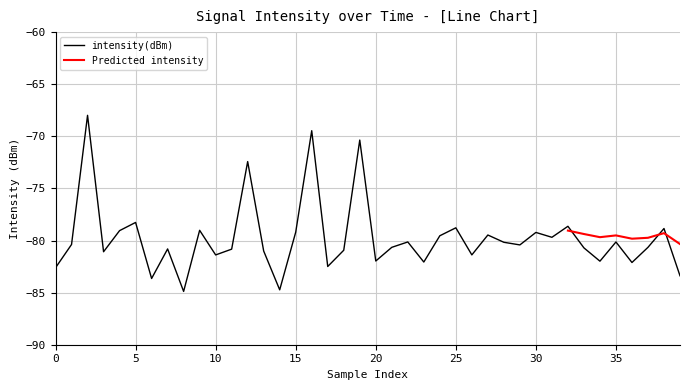

What is the label of the 27th point from the right?

13